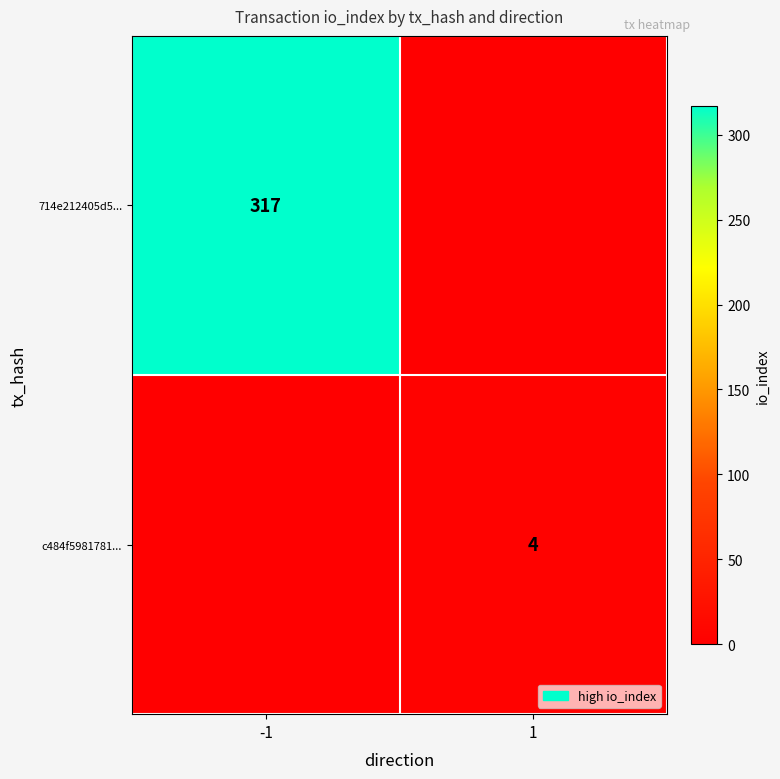

Is it true that 714e212405d5... equals 435 at -1?

False